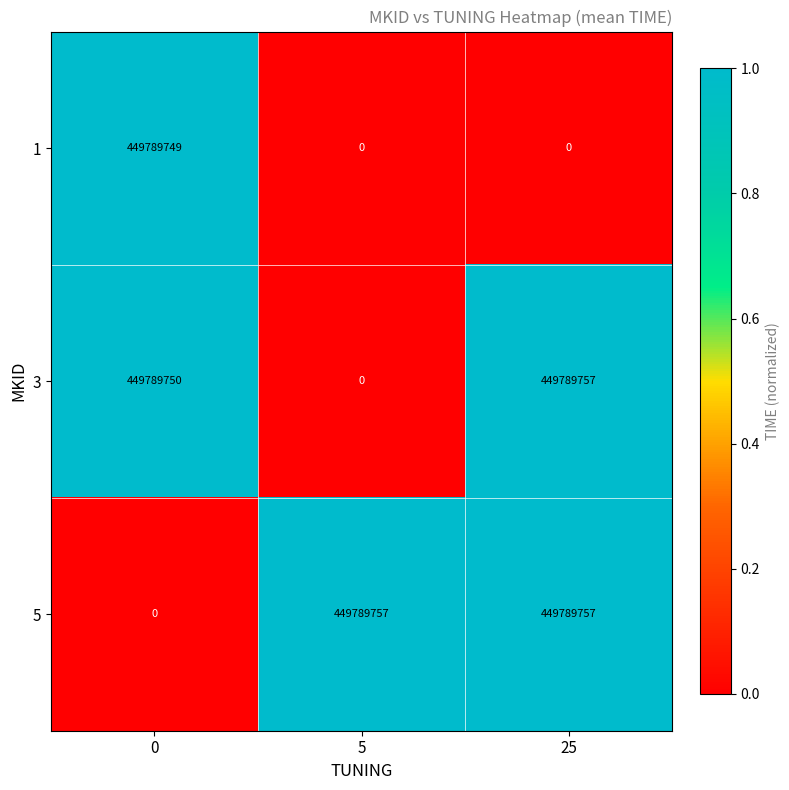

What is the sum of all 5 values?

899579514